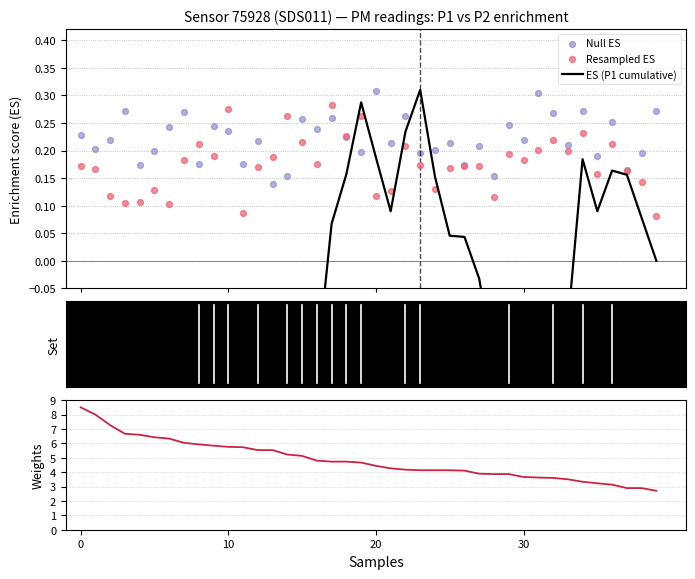

Which series contains the highest Y value?

P1 weight